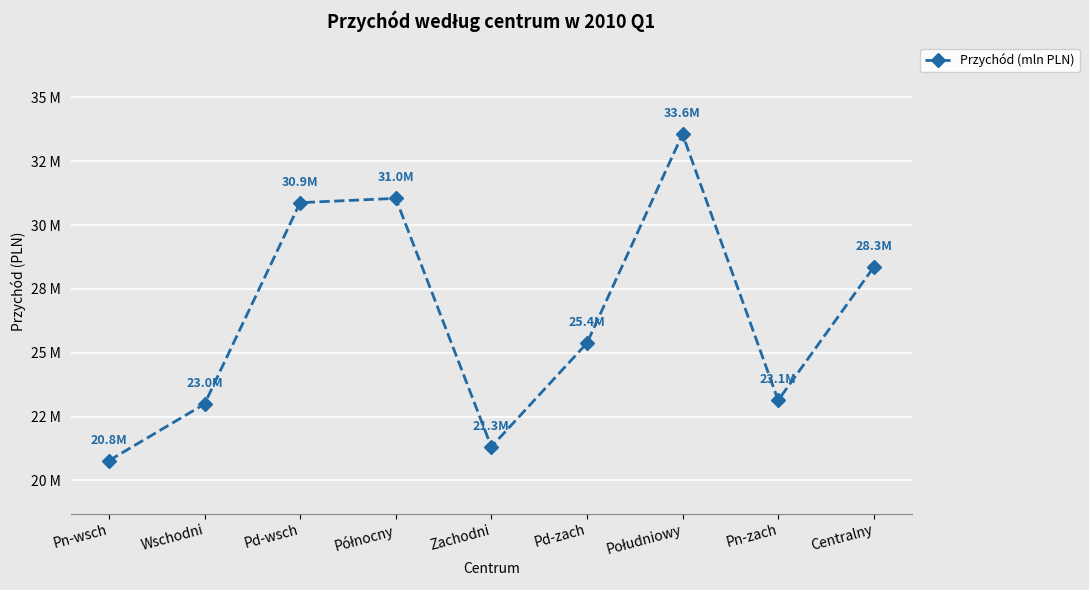

List the labels in order of value, largest first.

Południowy, Północny, Pd-wsch, Centralny, Pd-zach, Pn-zach, Wschodni, Zachodni, Pn-wsch